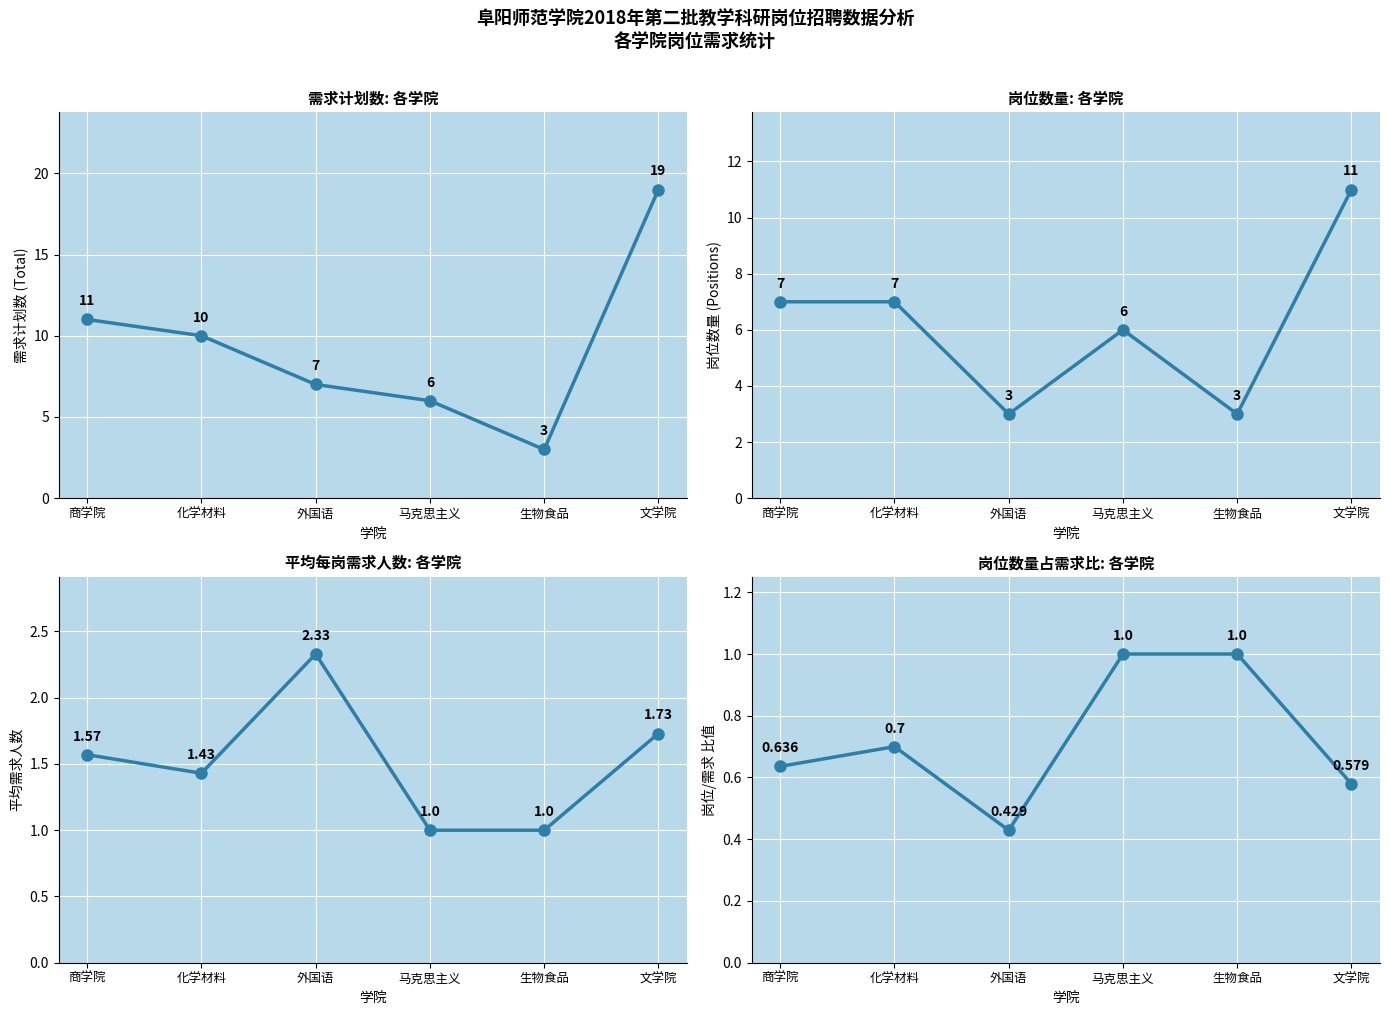

What is the spread (max minus min) of values at 生物食品?

2.0